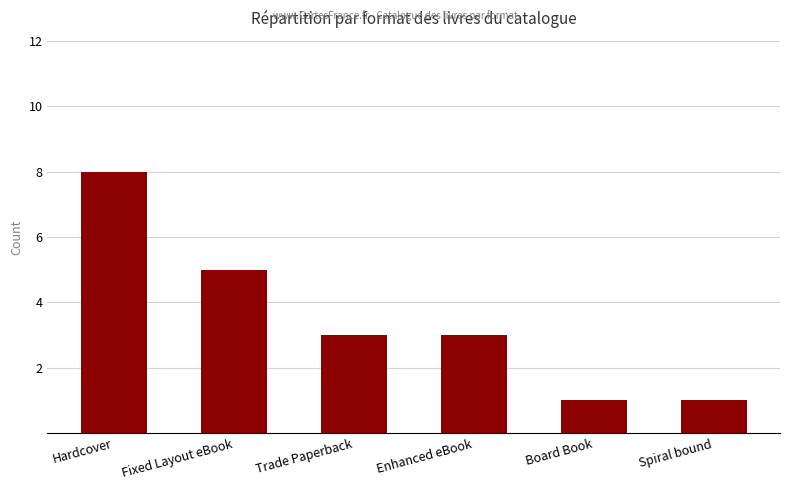

What value does the data have at Fixed Layout eBook?

5